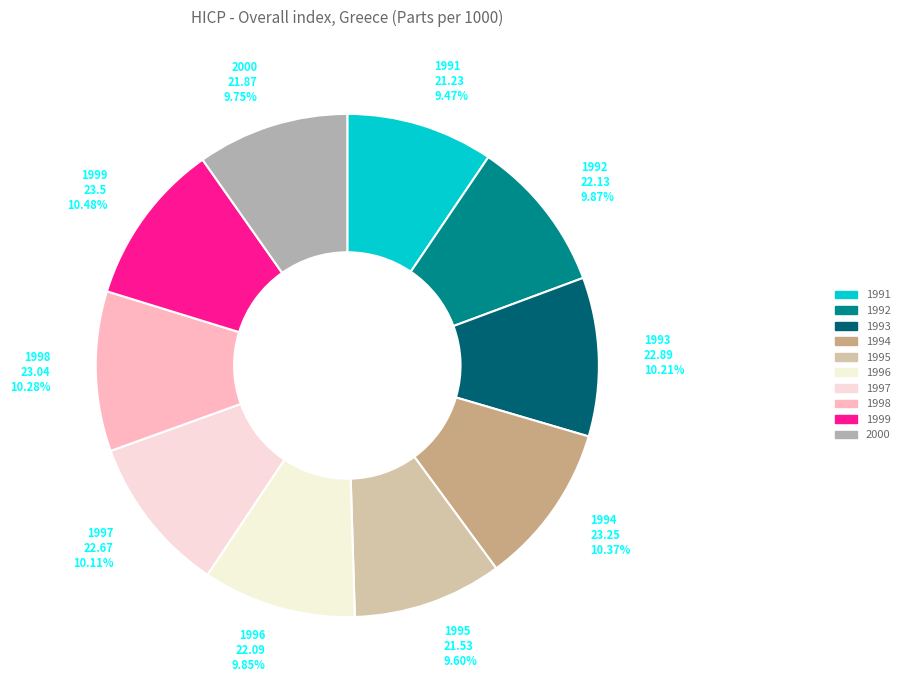

What is the ratio of the value at 1999 to the value at 2000?

1.1